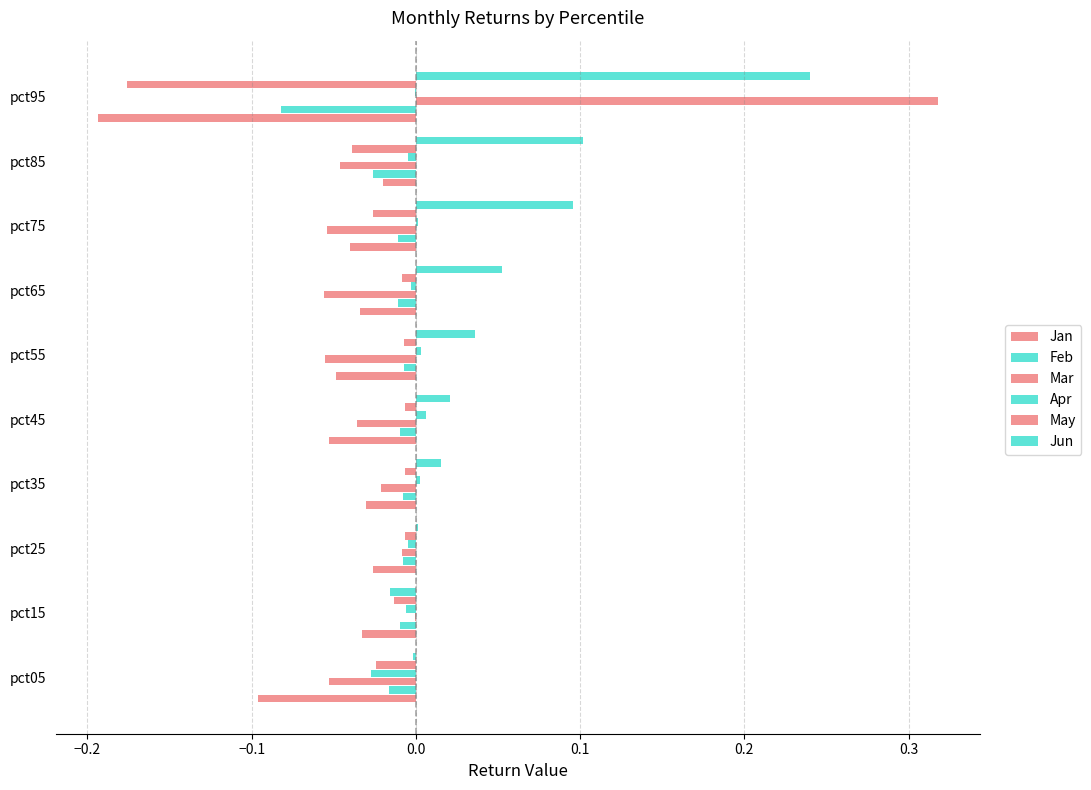

Count the number of data series in this chart.

6